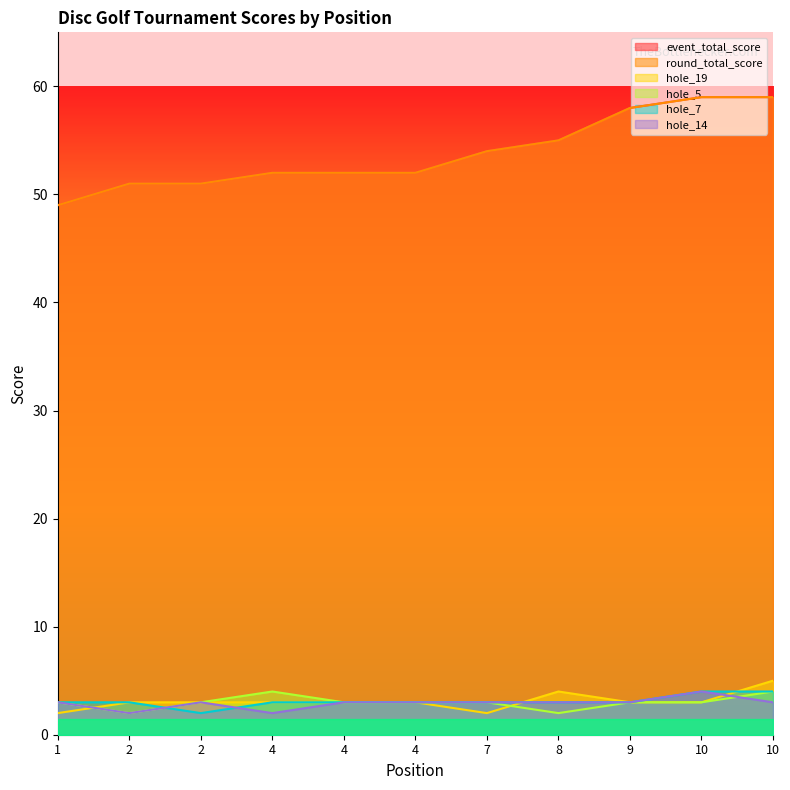

At which category is the sum across all series the highest?

10